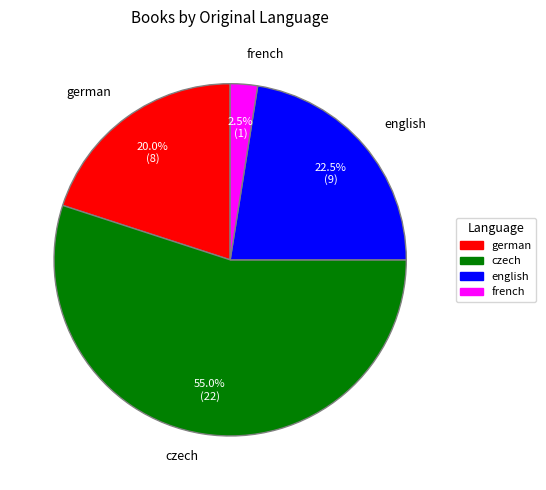

Is czech the majority of the pie?

Yes